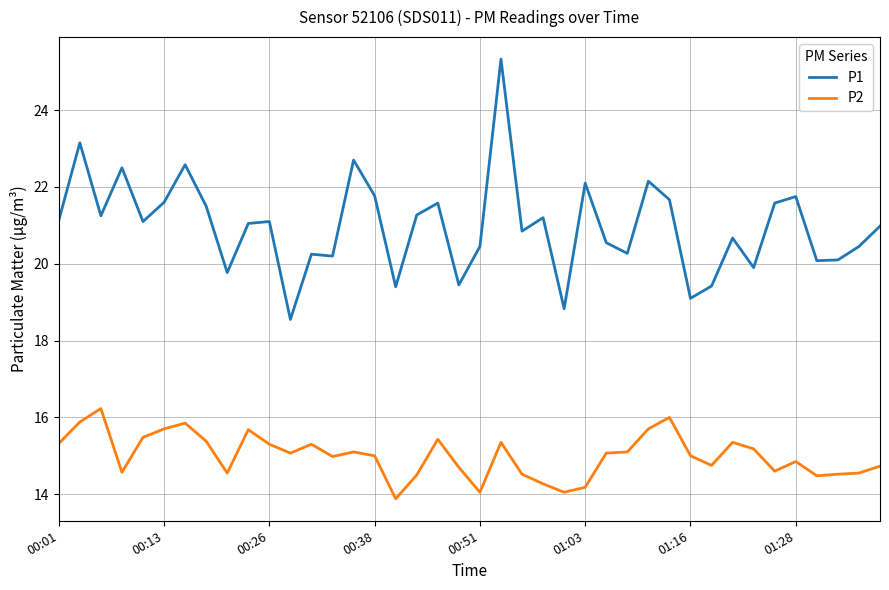

Which series has the largest total across all categories?

P1